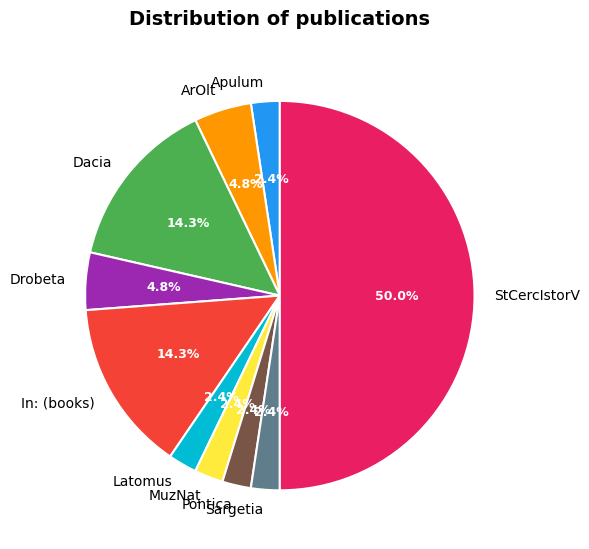

What percentage is NOT represented by Latomus?

97.6%